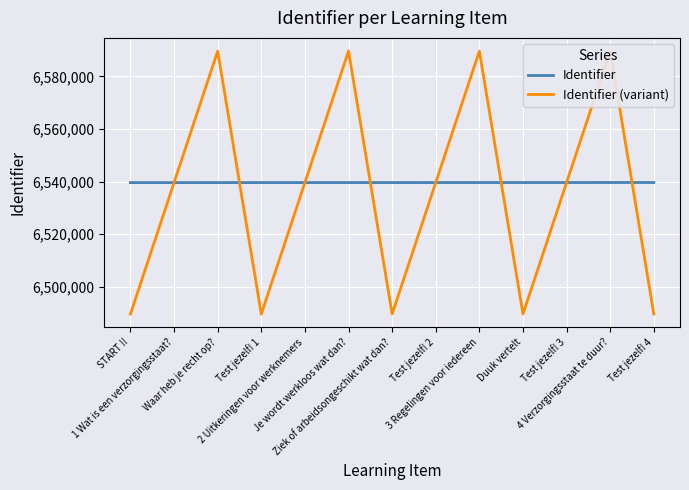

Reading left to right, what are all the values shown in this chart?

Identifier: START !!=6539637	1 Wat is een verzorgingsstaat?=6539639	Waar heb je recht op?=6539642	Test jezelf! 1=6539645	2 Uitkeringen voor werknemers=6539648	Je wordt werkloos wat dan?=6539649	Ziek of arbeidsongeschikt wat dan?=6539652	Test jezelf! 2=6539656	3 Regelingen voor iedereen=6539660	Duuk vertelt=6539664	Test jezelf! 3=6539668	4 Verzorgingsstaat te duur?=6539672	Test jezelf! 4=6539676
Identifier (variant): START !!=6489637	1 Wat is een verzorgingsstaat?=6539639	Waar heb je recht op?=6589642	Test jezelf! 1=6489645	2 Uitkeringen voor werknemers=6539648	Je wordt werkloos wat dan?=6589649	Ziek of arbeidsongeschikt wat dan?=6489652	Test jezelf! 2=6539656	3 Regelingen voor iedereen=6589660	Duuk vertelt=6489664	Test jezelf! 3=6539668	4 Verzorgingsstaat te duur?=6589672	Test jezelf! 4=6489676